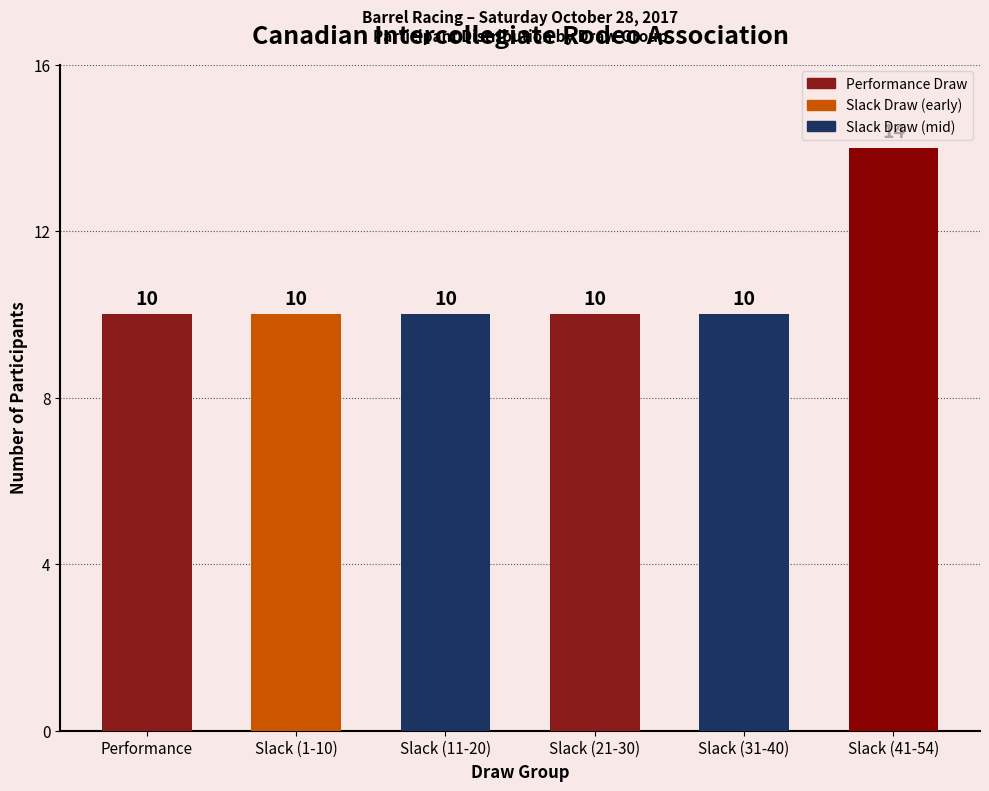

What is the greatest value displayed?

14